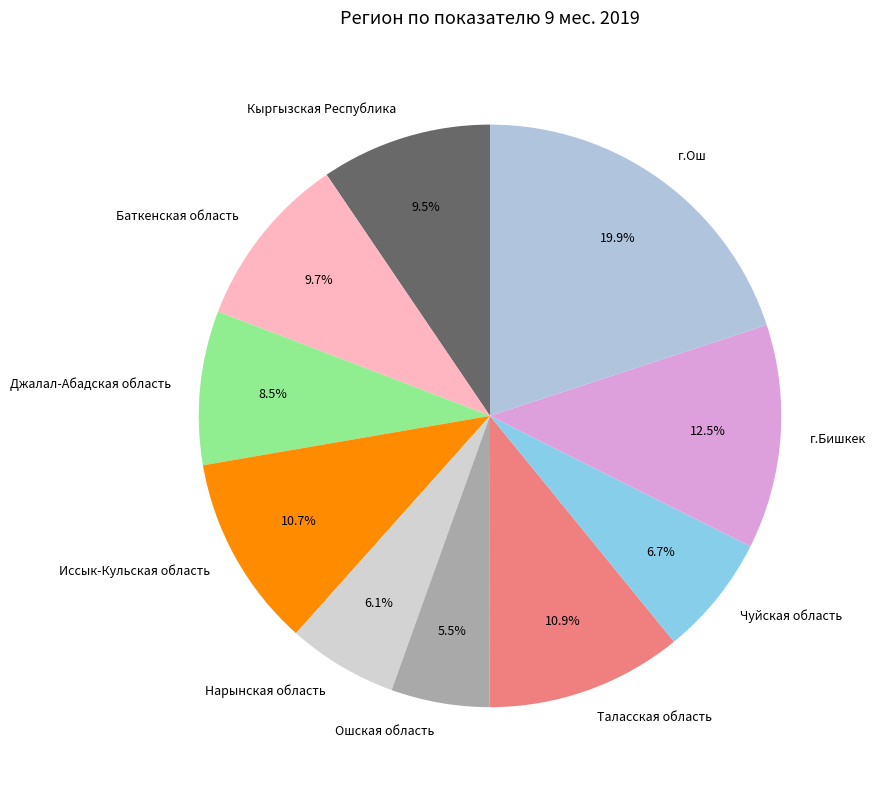

True or false: Ошская область accounts for 1% of the total.

False